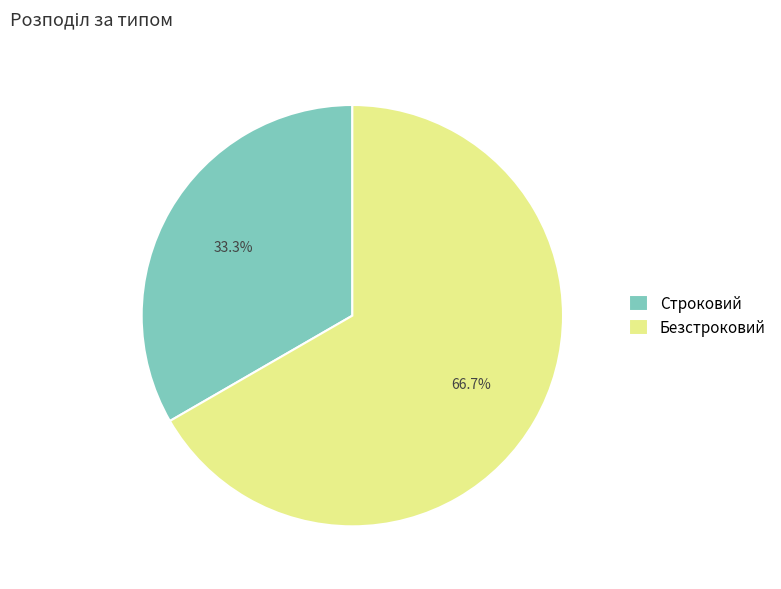

Count the number of slices in the pie.

2